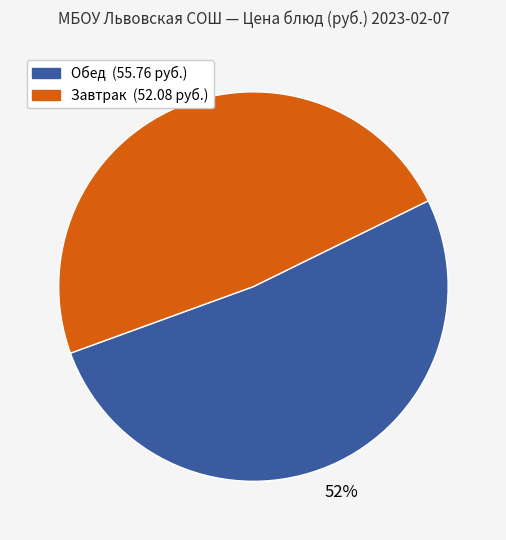

To the nearest percent, what is the average slice percentage?

50%